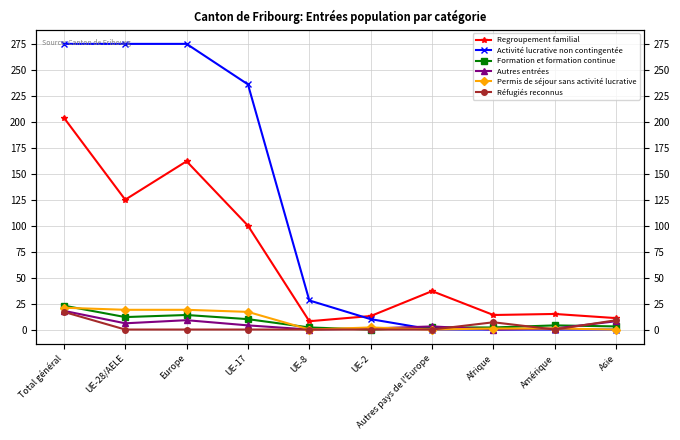

At Asie, list the series in order from smallest to largest.

Activité lucrative non contingentée, Permis de séjour sans activité lucrative, Formation et formation continue, Autres entrées, Réfugiés reconnus, Regroupement familial